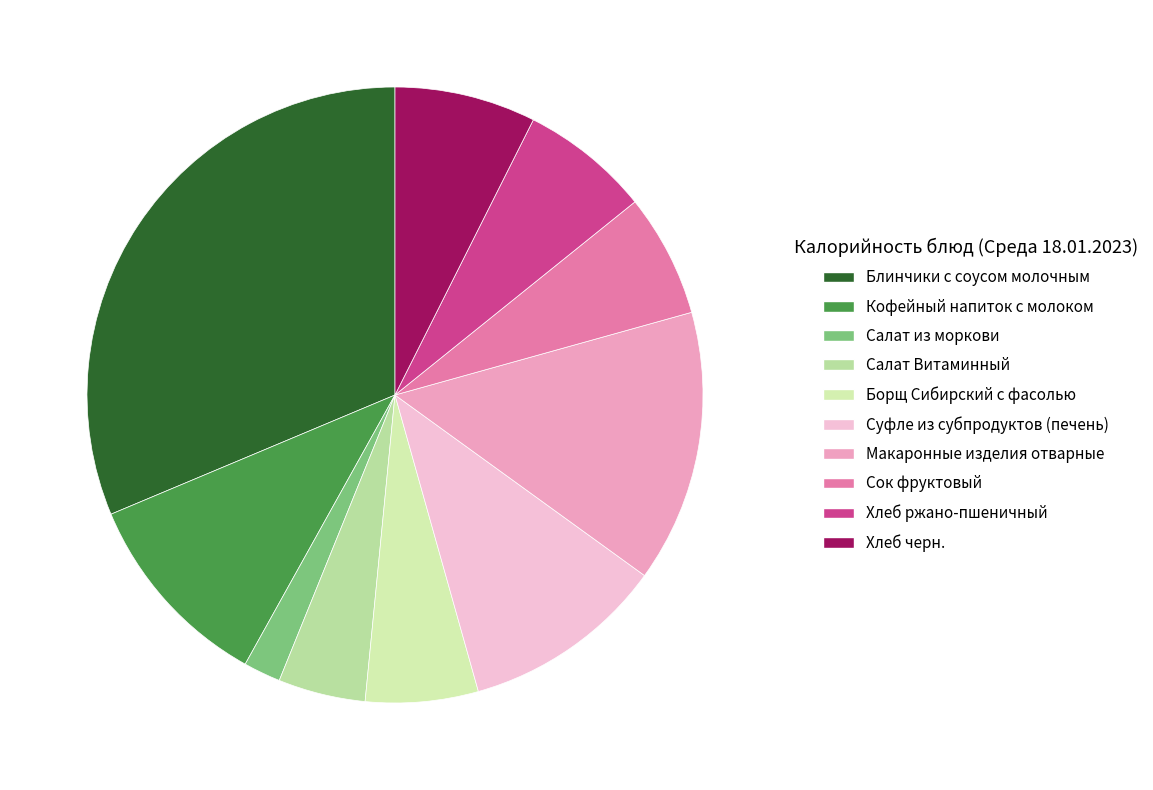

Which category has the biggest portion of the pie?

Блинчики с соусом молочным